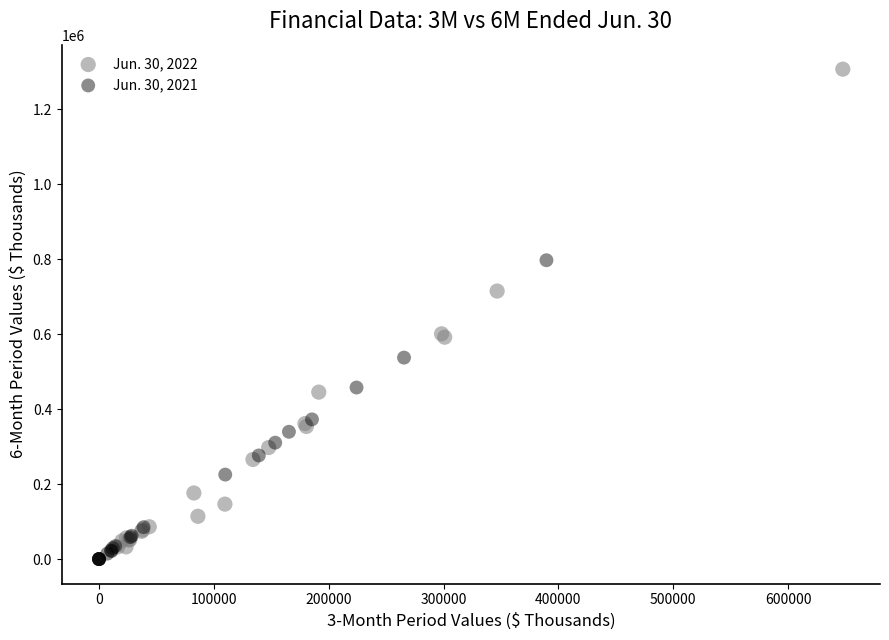

Which series has the widest spread of Y values?

Jun. 30, 2022